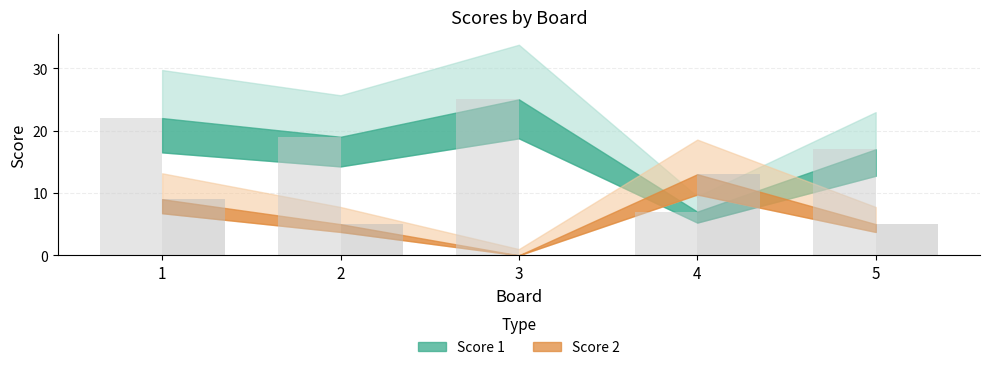

At how many categories does at least one series exceed 24?

1